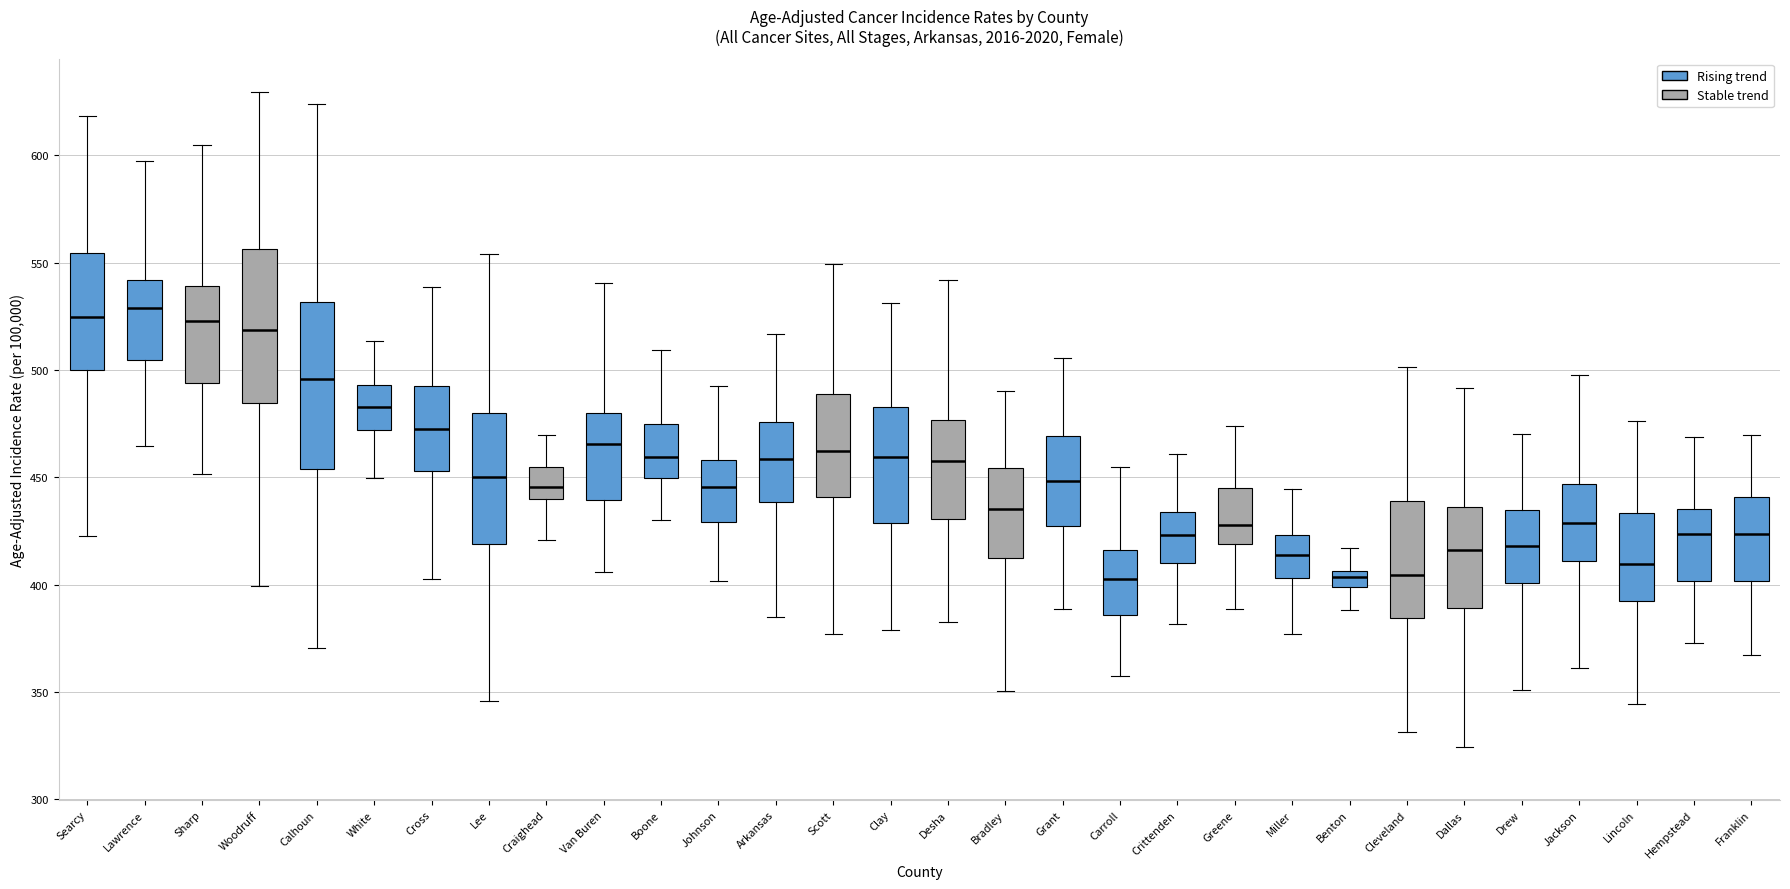

Comparing the boxes themselves (not the whiskers), which one is the tallest?

Calhoun